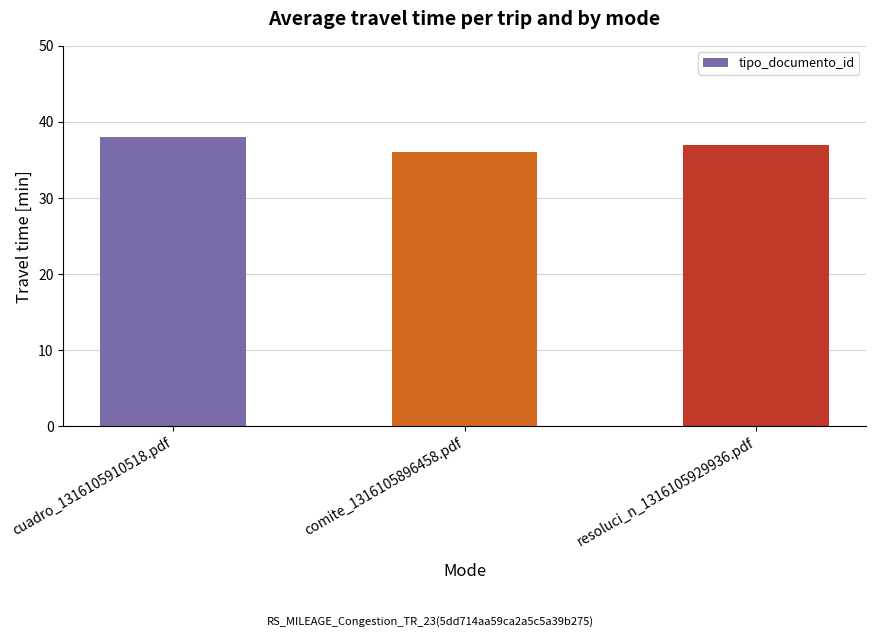

Read the value at resoluci_n_1316105929936.pdf.

37